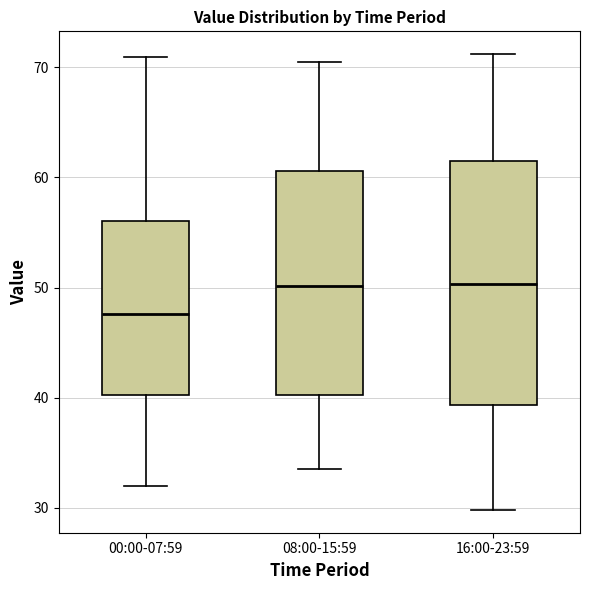

Reading left to right, transcribe this box plot: for each box, give where its median line is, the range the box spans, and where its two whiskers end, as read against the y-axis. The values are not printed on the chart, so give them approximately, as read against the axis.

00:00-07:59: median 48, box 40 to 56, whiskers 32 to 71
08:00-15:59: median 50, box 40 to 61, whiskers 34 to 71
16:00-23:59: median 50, box 39 to 62, whiskers 30 to 71